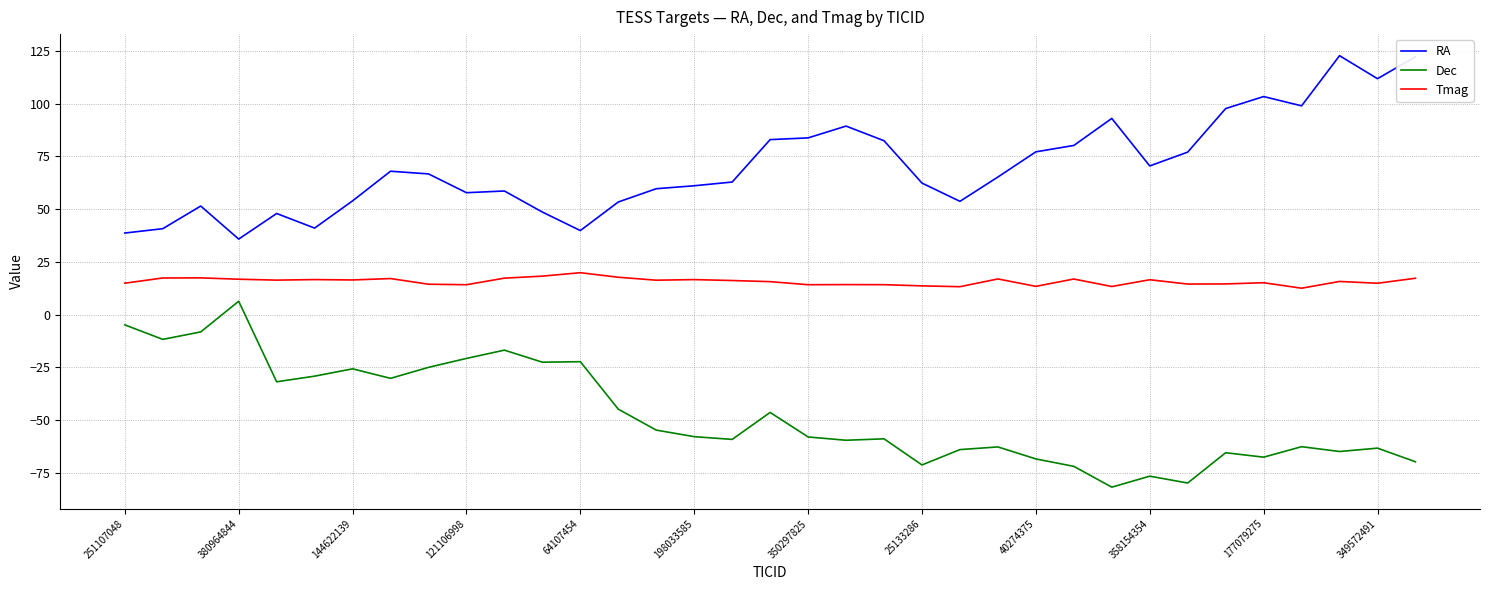

What is the maximum value shown in the chart?

122.7